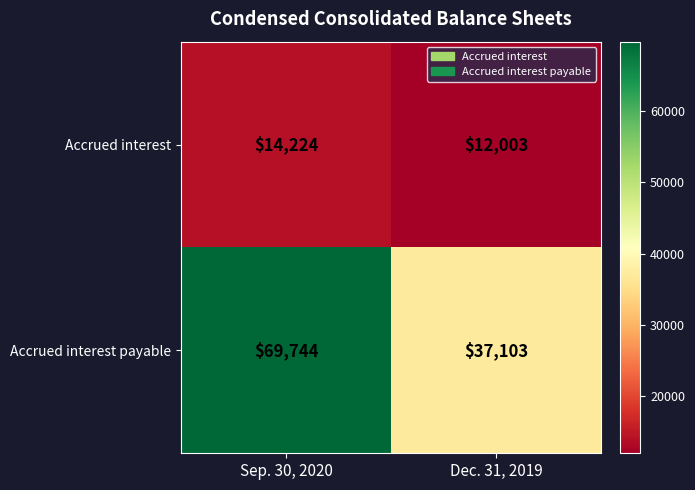

Rank the series at Sep. 30, 2020 from lowest to highest value.

Accrued interest, Accrued interest payable